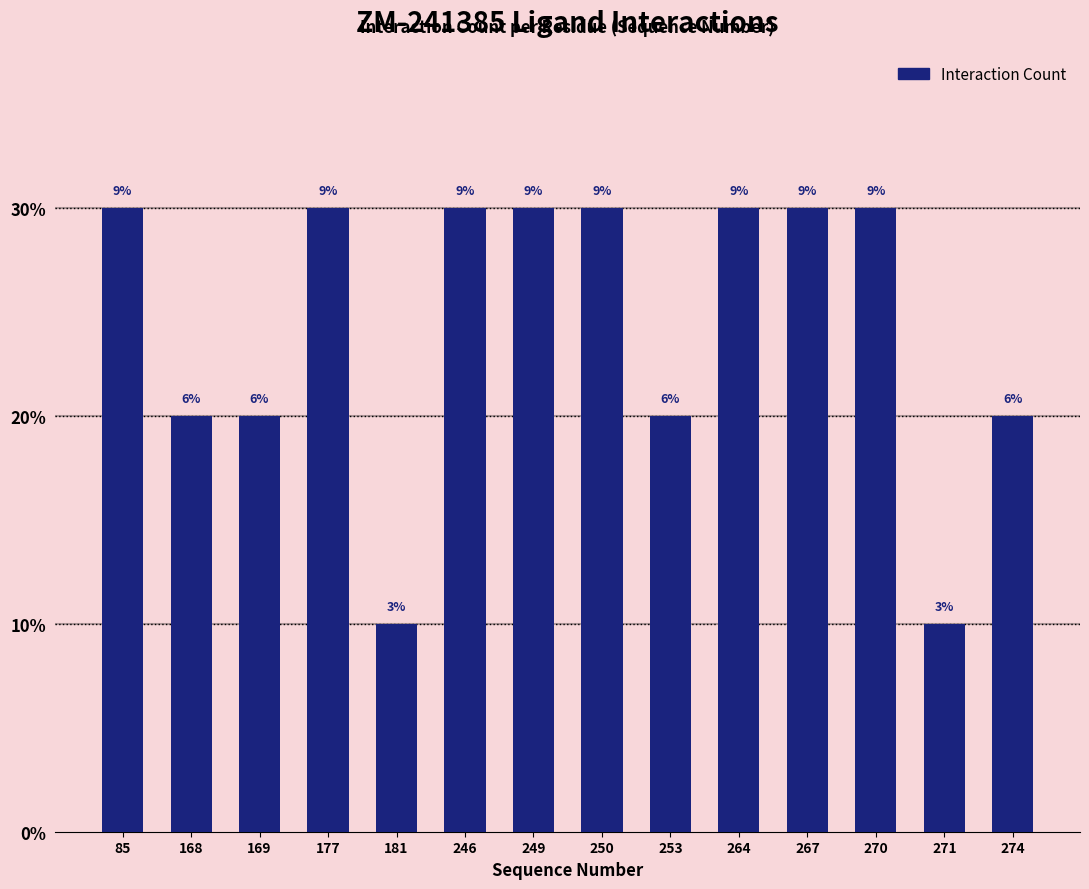

Does the chart contain any negative values?

No